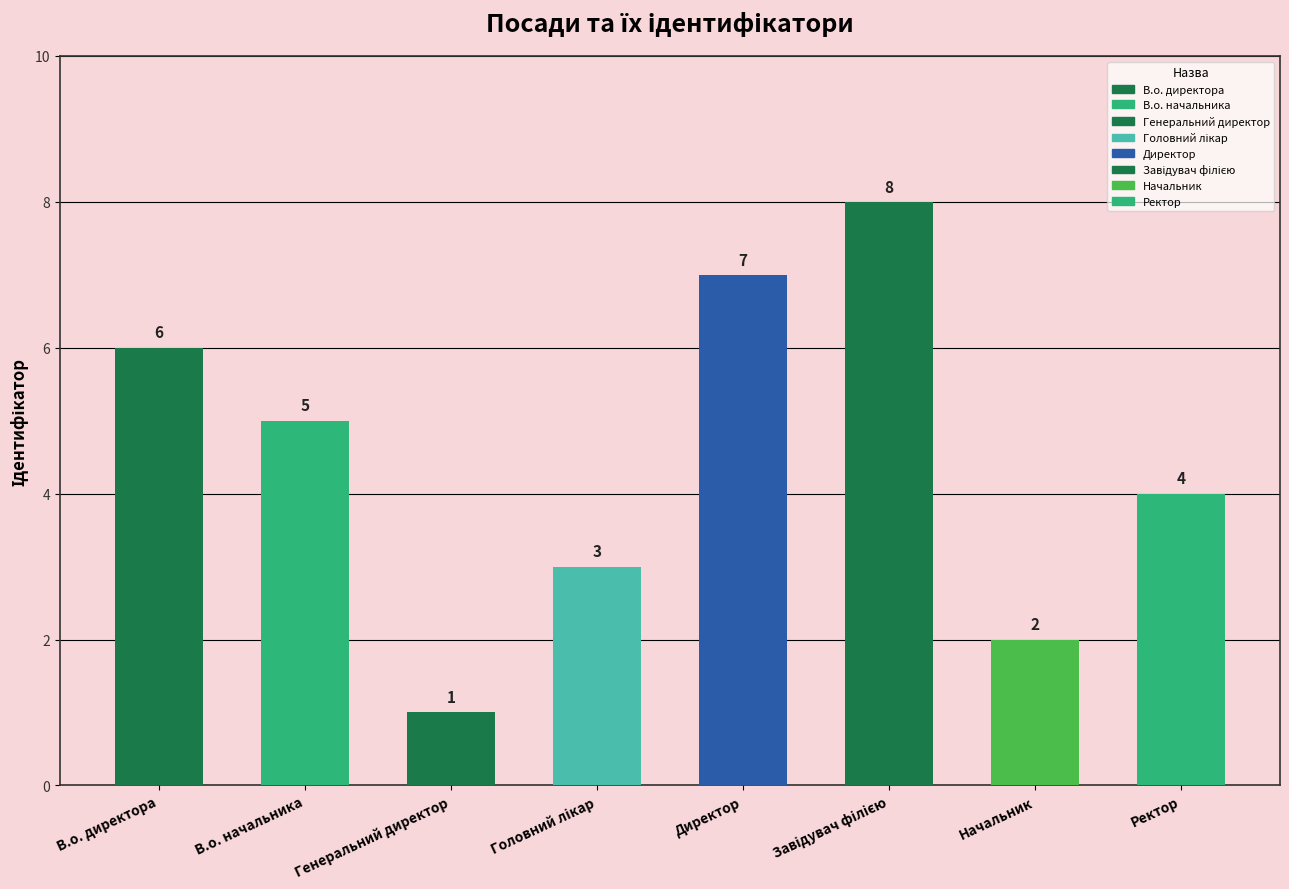

What is the ratio of the value at Директор to the value at Головний лікар?

2.3